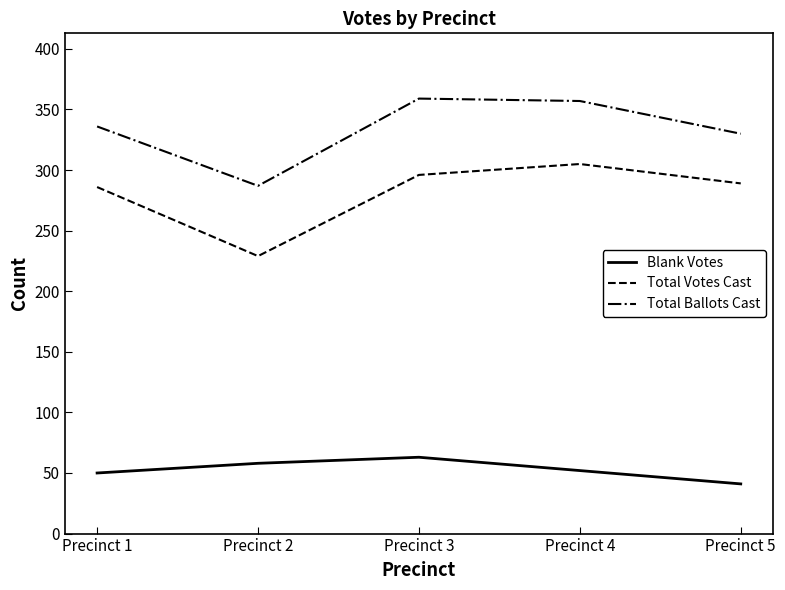

Reading left to right, extract all data points from this chart.

Blank Votes: 50	58	63	52	41
Total Votes Cast: 286	229	296	305	289
Total Ballots Cast: 336	287	359	357	330